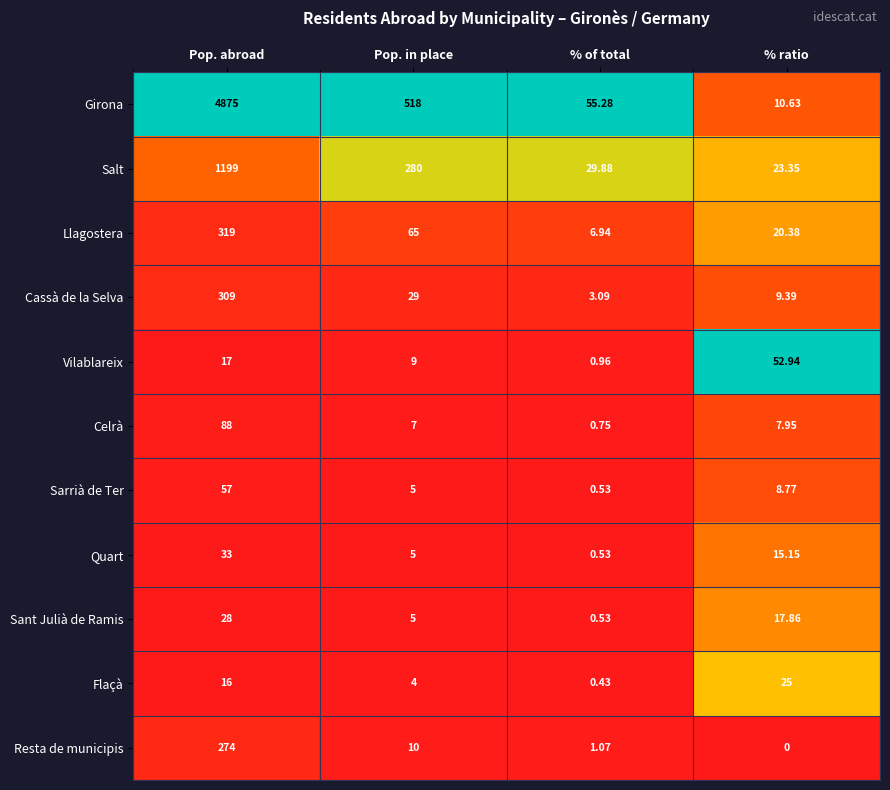

Where does the Salt series first go above 280?

Pop. abroad